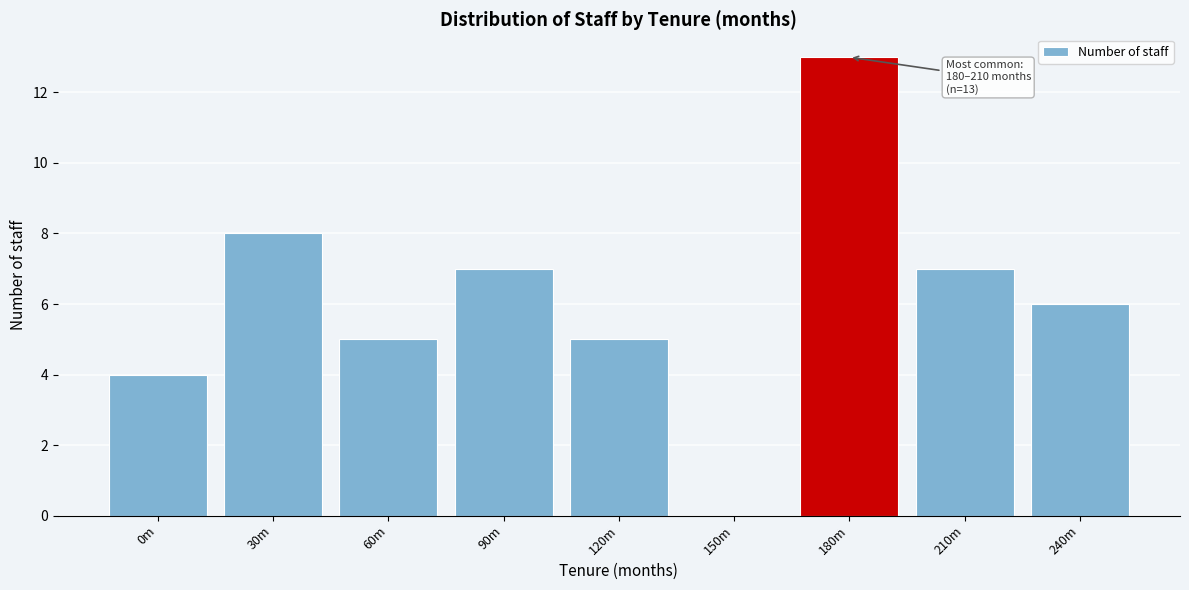

Reading left to right, what are all the values shown in this chart?

0m=4	30m=8	60m=5	90m=7	120m=5	150m=0	180m=13	210m=7	240m=6